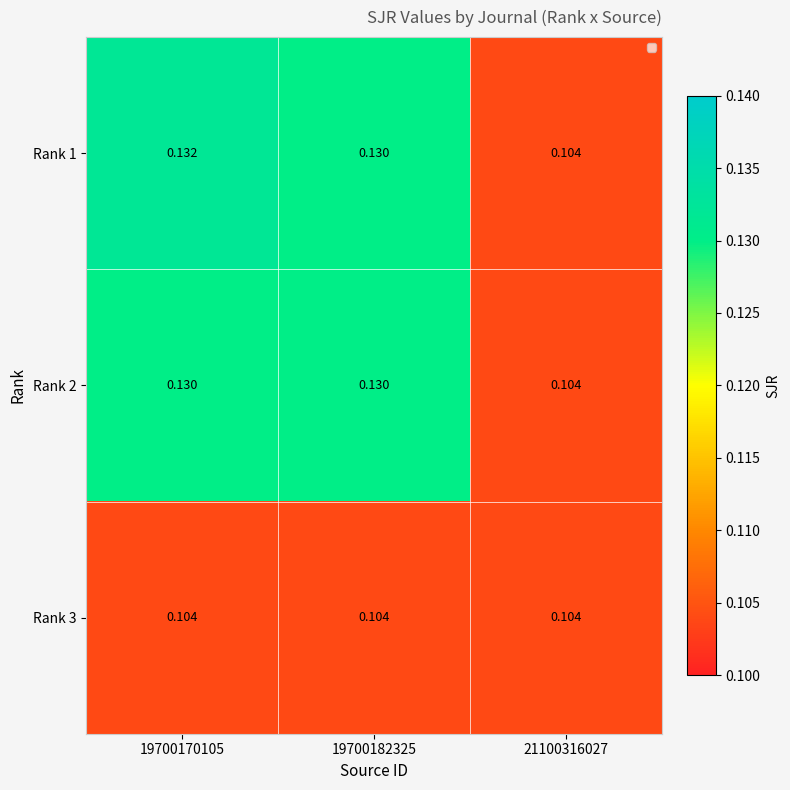

Is the value of Rank 2 at 19700182325 greater than the value of Rank 3 at 19700170105?

Yes